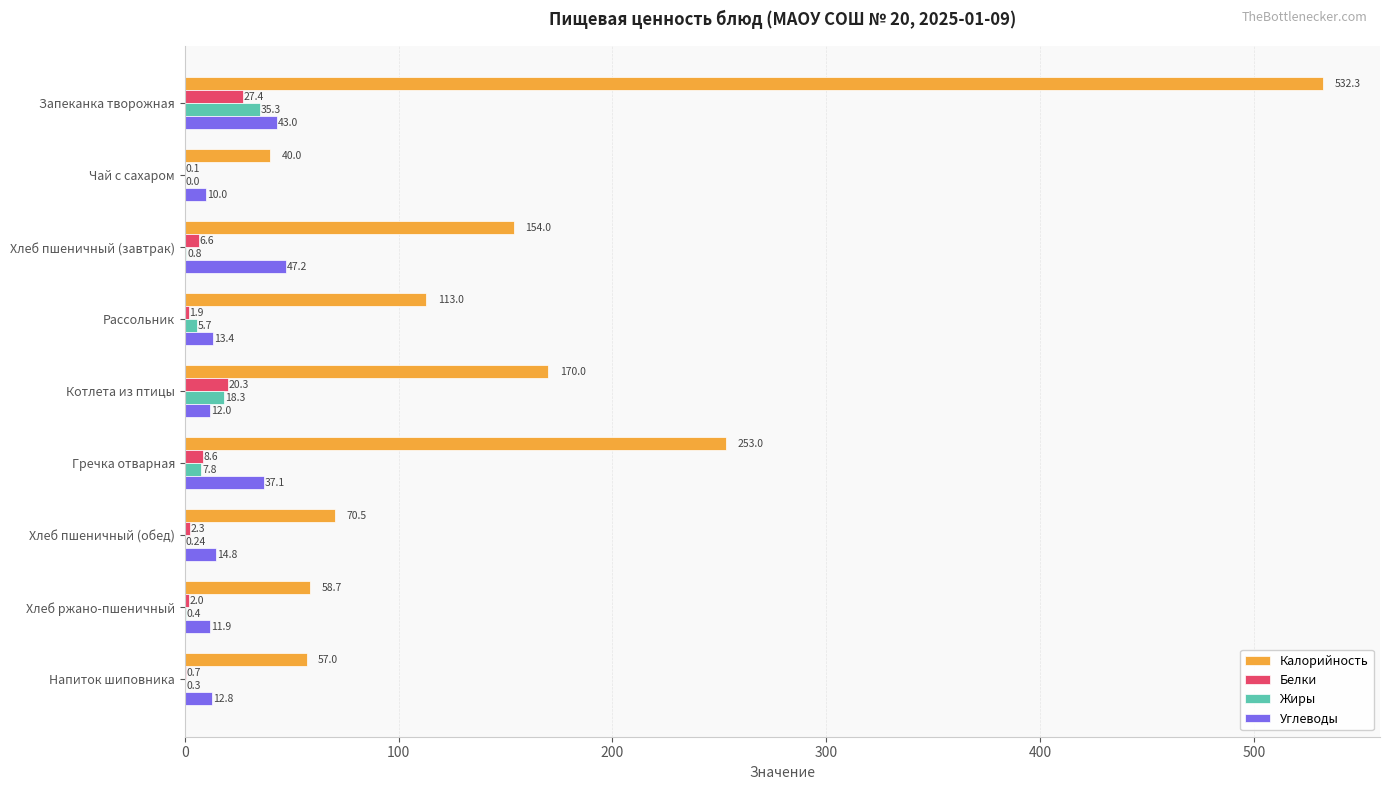

What is the greatest value displayed?

532.3